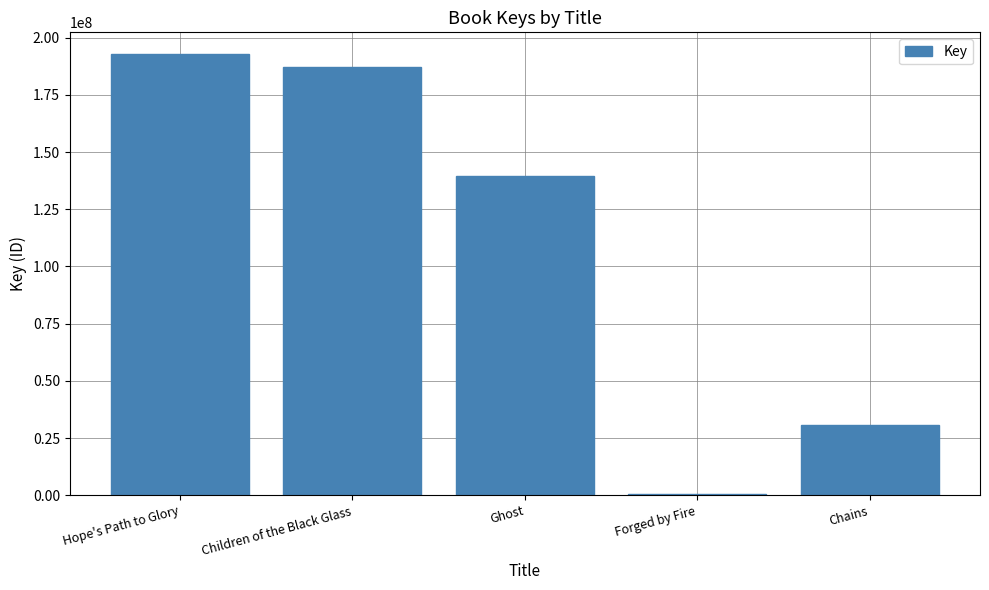

Are the bars horizontal?

No